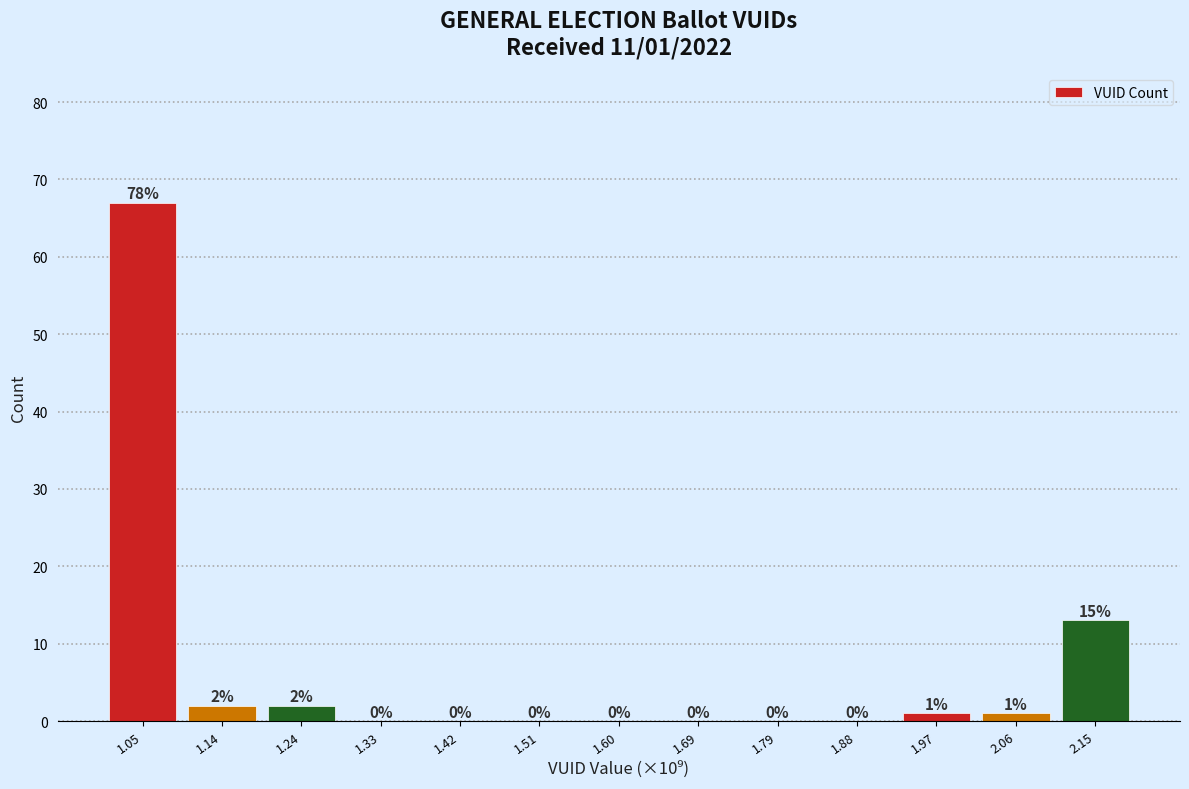

Reading right to left, transcribe all the data shown in this chart.

2.15=13	2.06=1	1.97=1	1.88=0	1.79=0	1.69=0	1.60=0	1.51=0	1.42=0	1.33=0	1.24=2	1.14=2	1.05=67